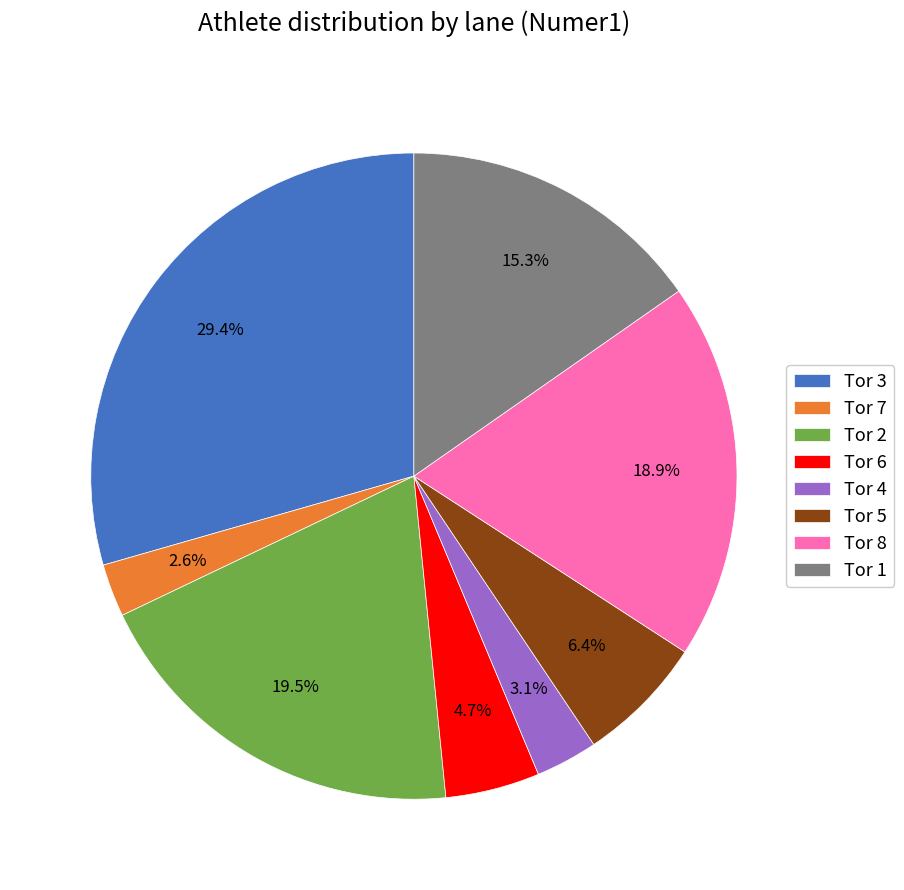

Which slice is the largest?

Tor 3